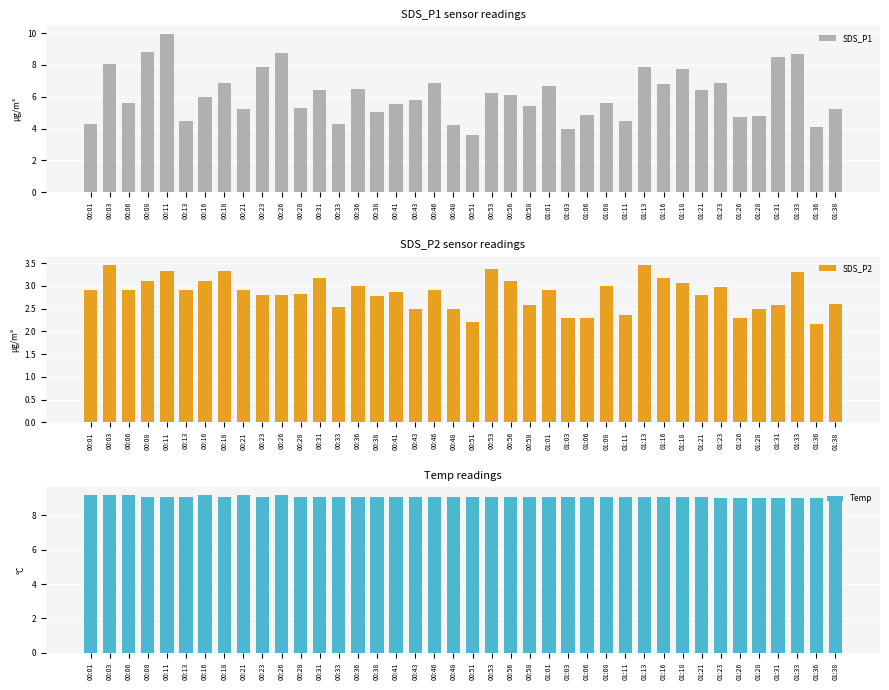

Is the value of Temp at 01:26 greater than the value of SDS_P1 at 00:21?

Yes